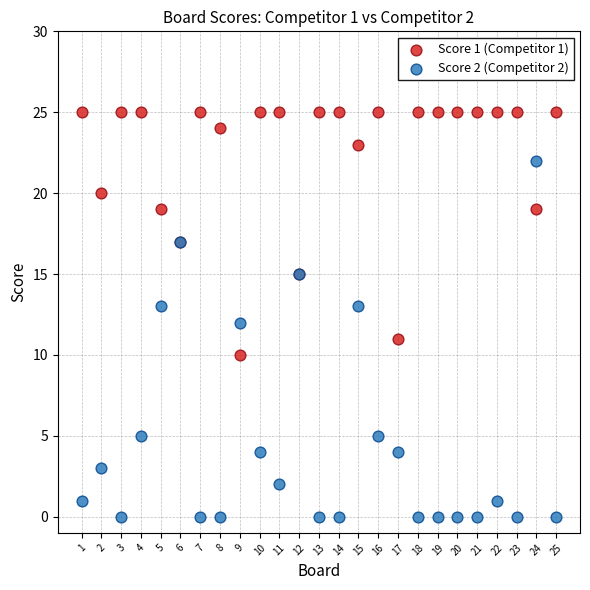

Which series has the widest spread of Y values?

Score 2 (Competitor 2)